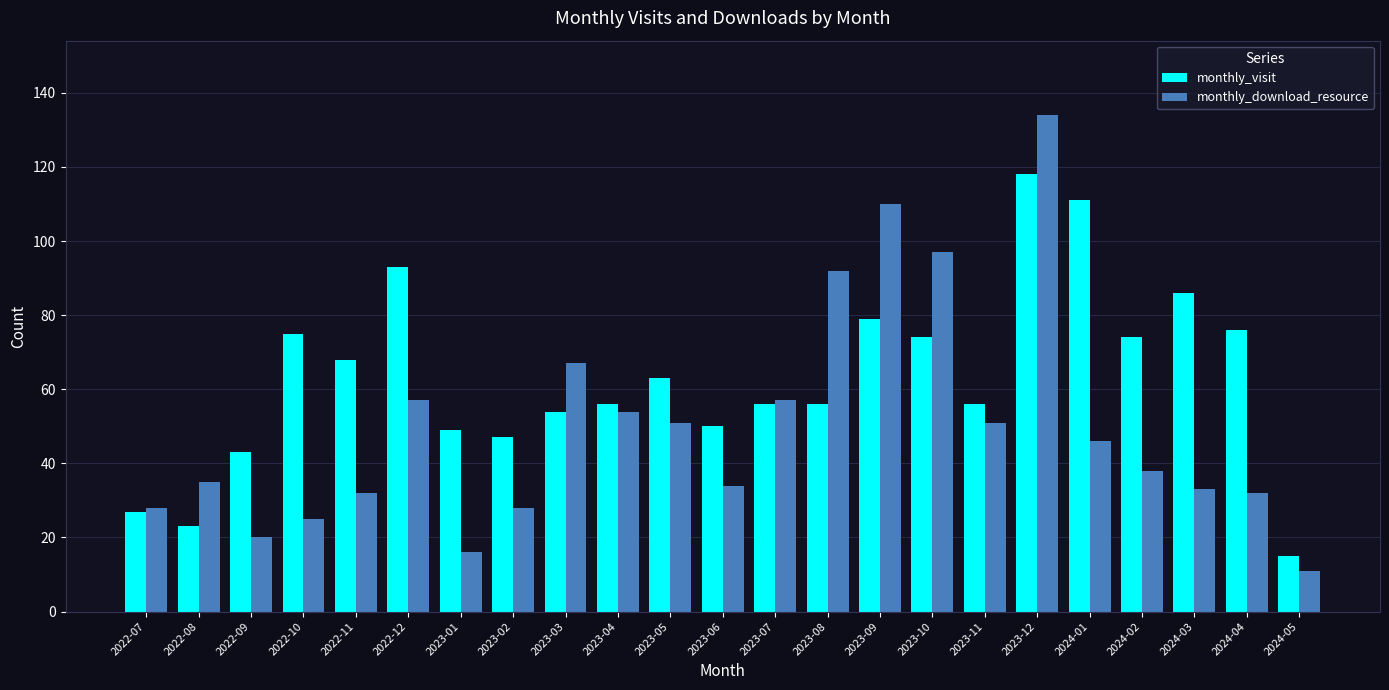

What value does the monthly_visit series have at 2023-08?

56